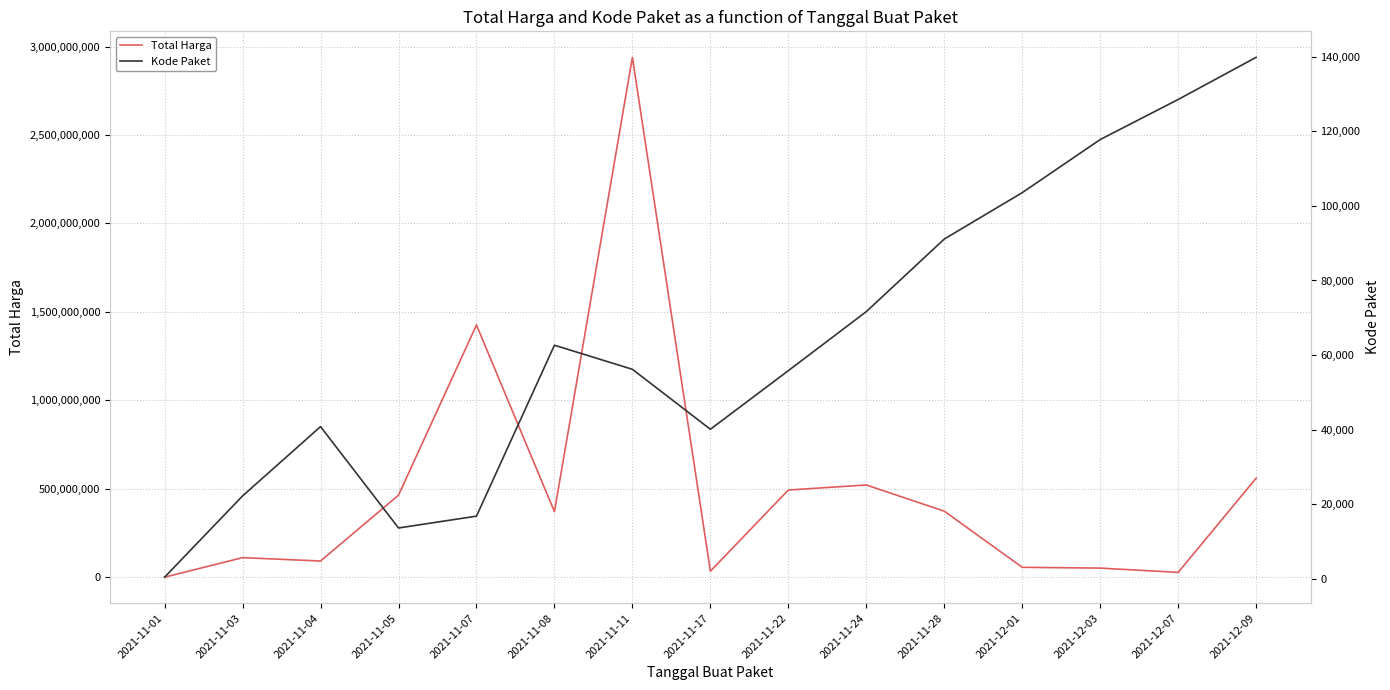

The Total Harga series shows 1425867900 at 2021-11-07. True or false?

True